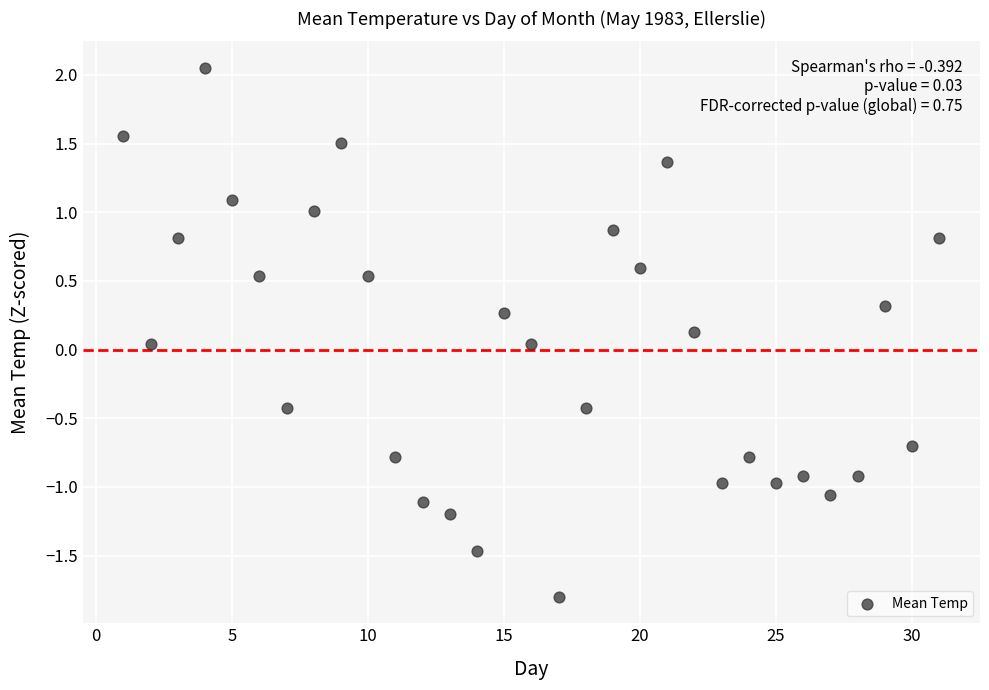

What is the range of X values (max minus min)?

30.0